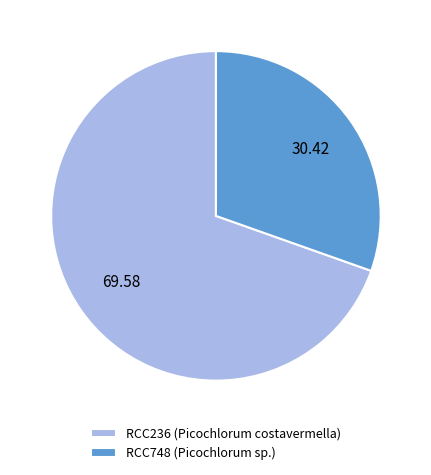

Does RCC748 (Picochlorum sp.) account for over 50% of the chart?

No